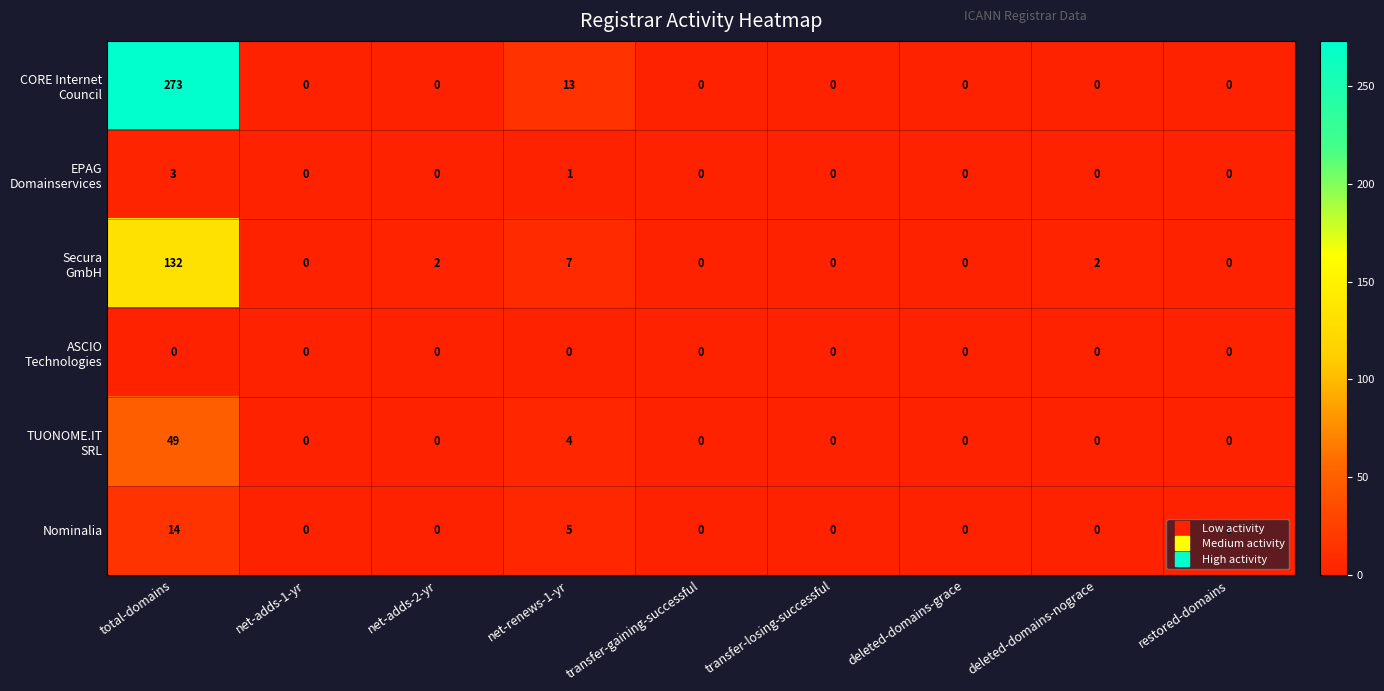

The Nominalia series shows 2 at net-renews-1-yr. True or false?

False